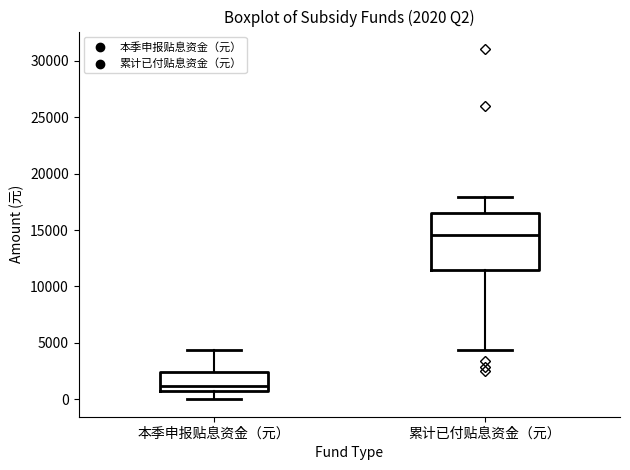

Which box's median line is the highest?

累计已付贴息资金（元）